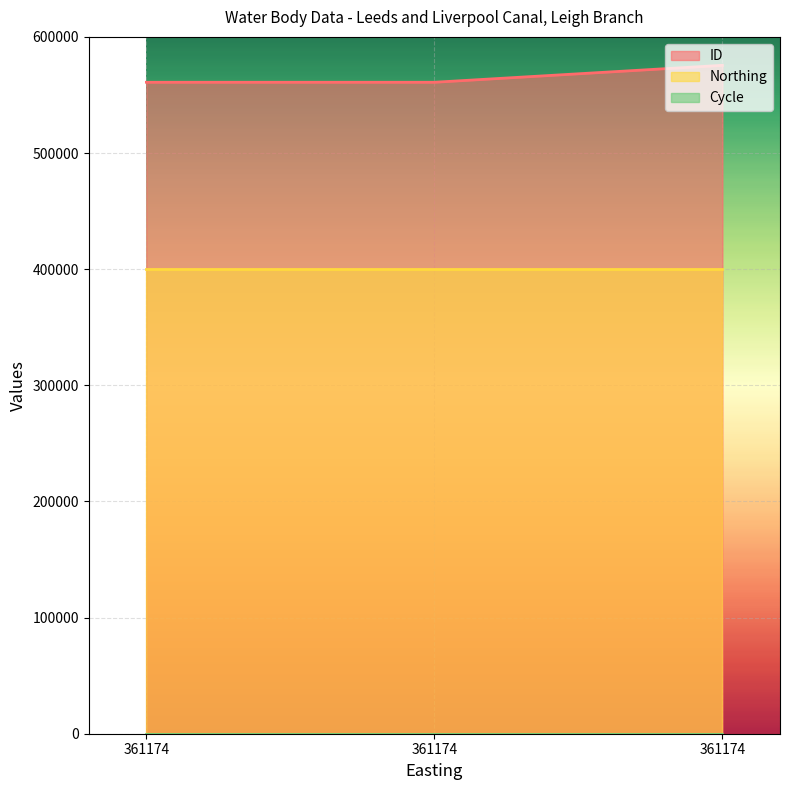

How many series are shown in this chart?

3